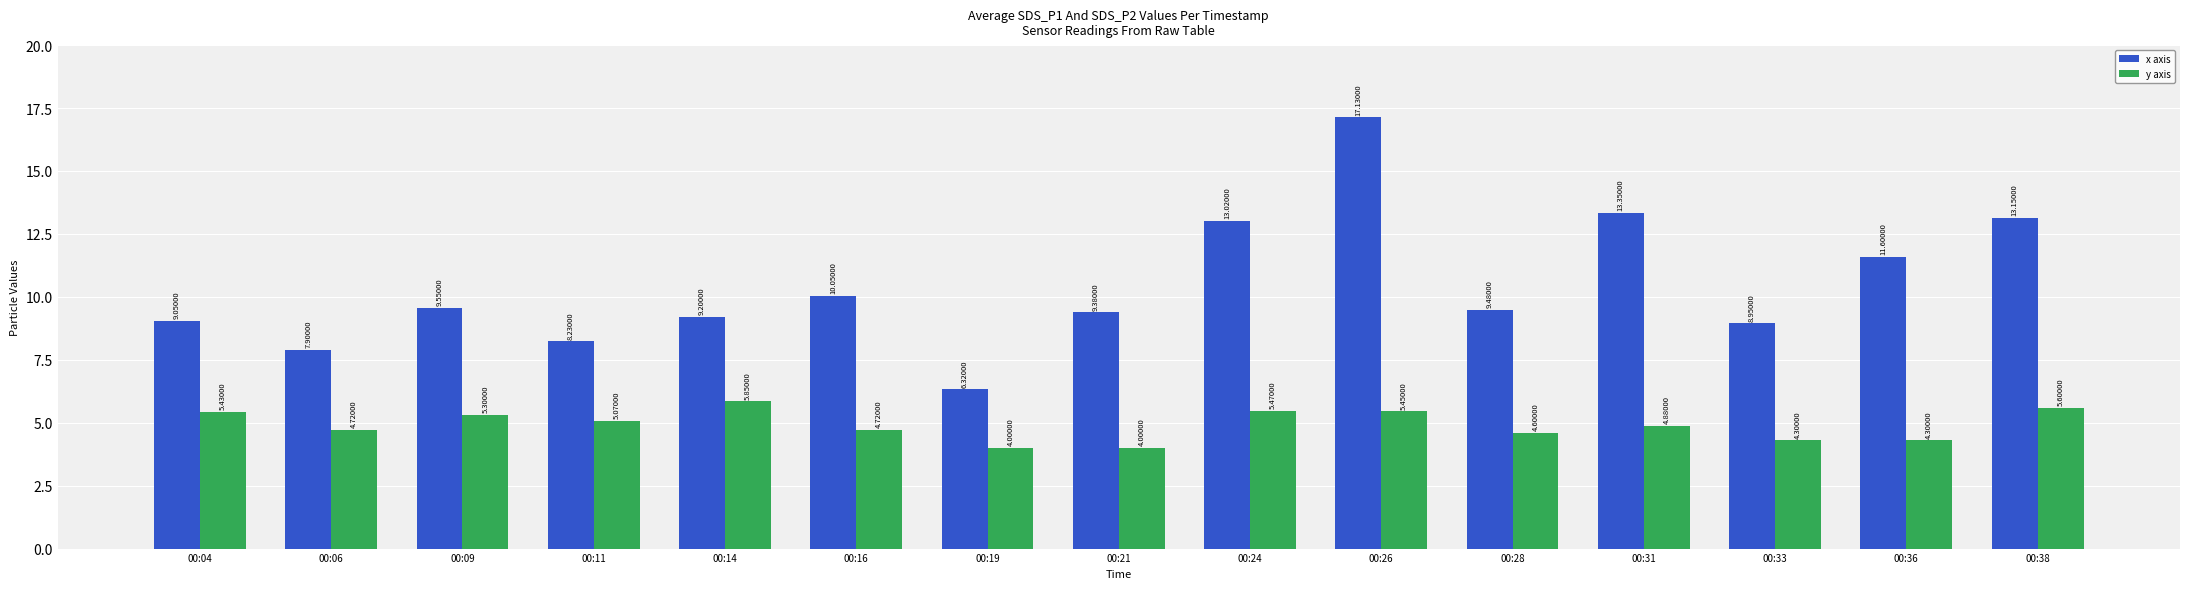

At 00:24, list the series in order from smallest to largest.

y axis, x axis